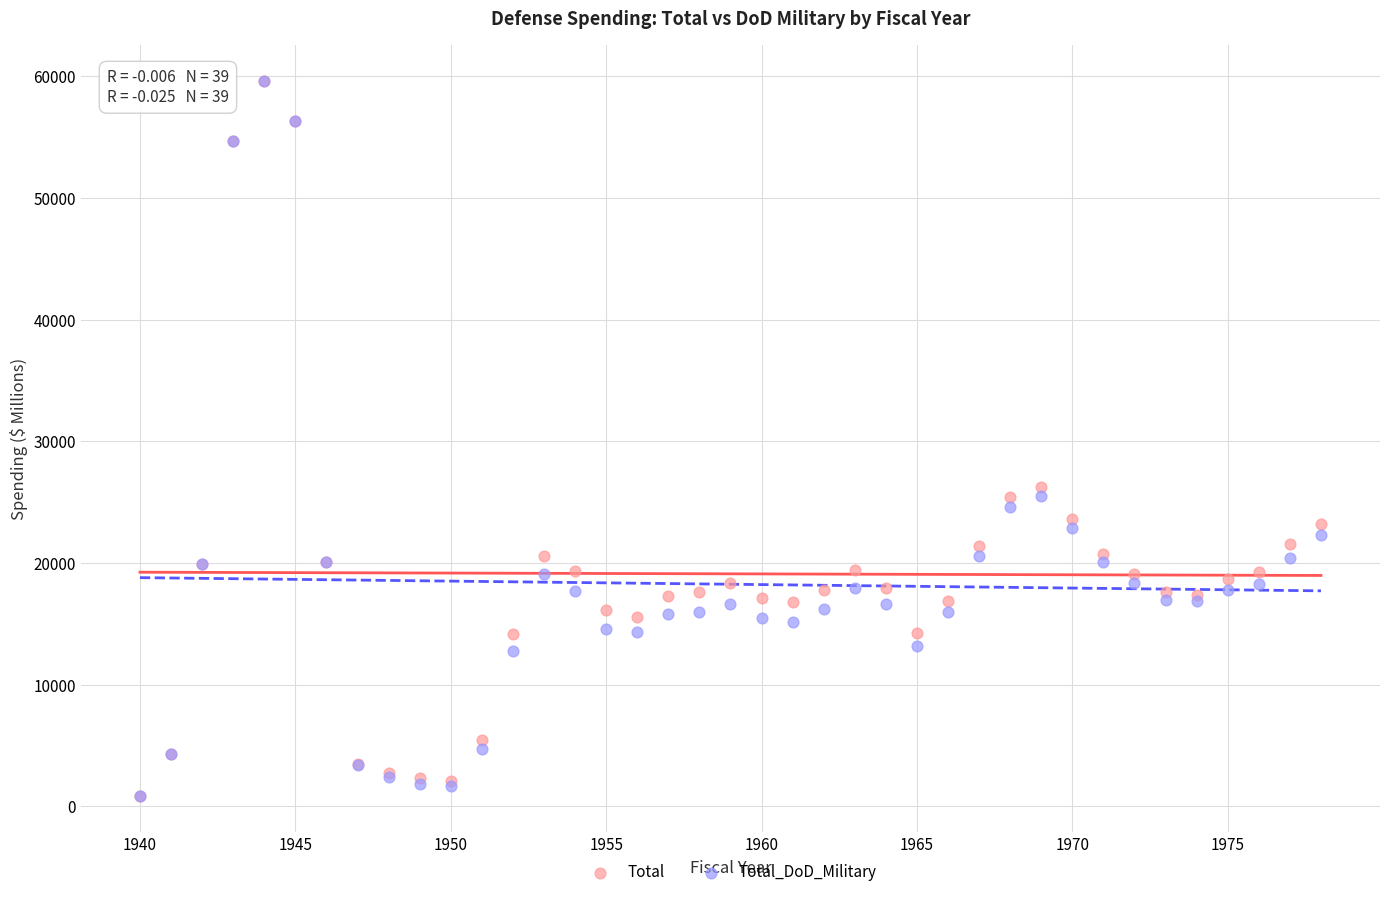

In the Total_DoD_Military series, what Y value is closest to 30225?

25513